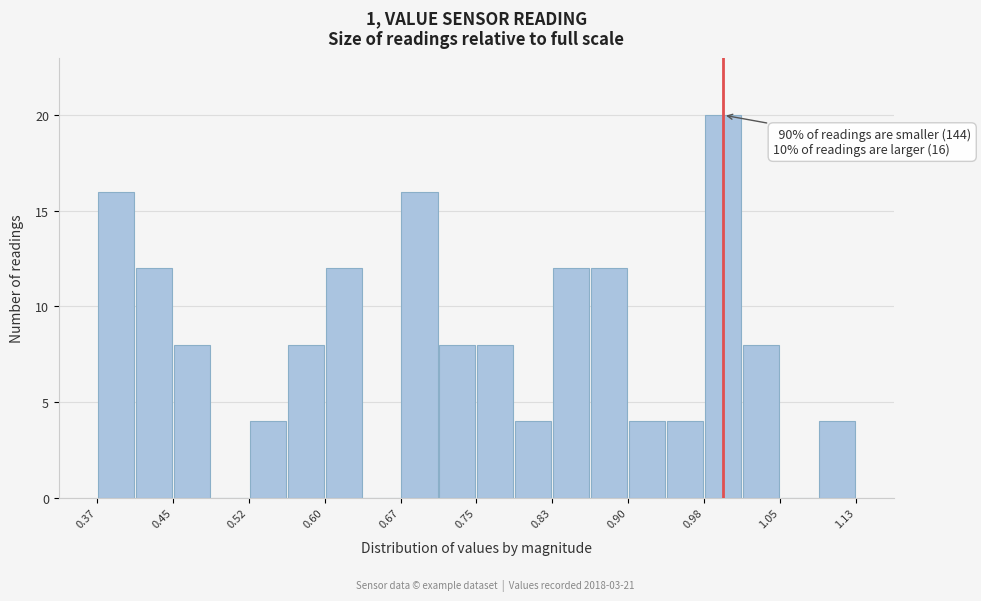

Around what value on the x-axis is the tallest bar? Give the approximate position of its centre, as read against the axis.

1.00